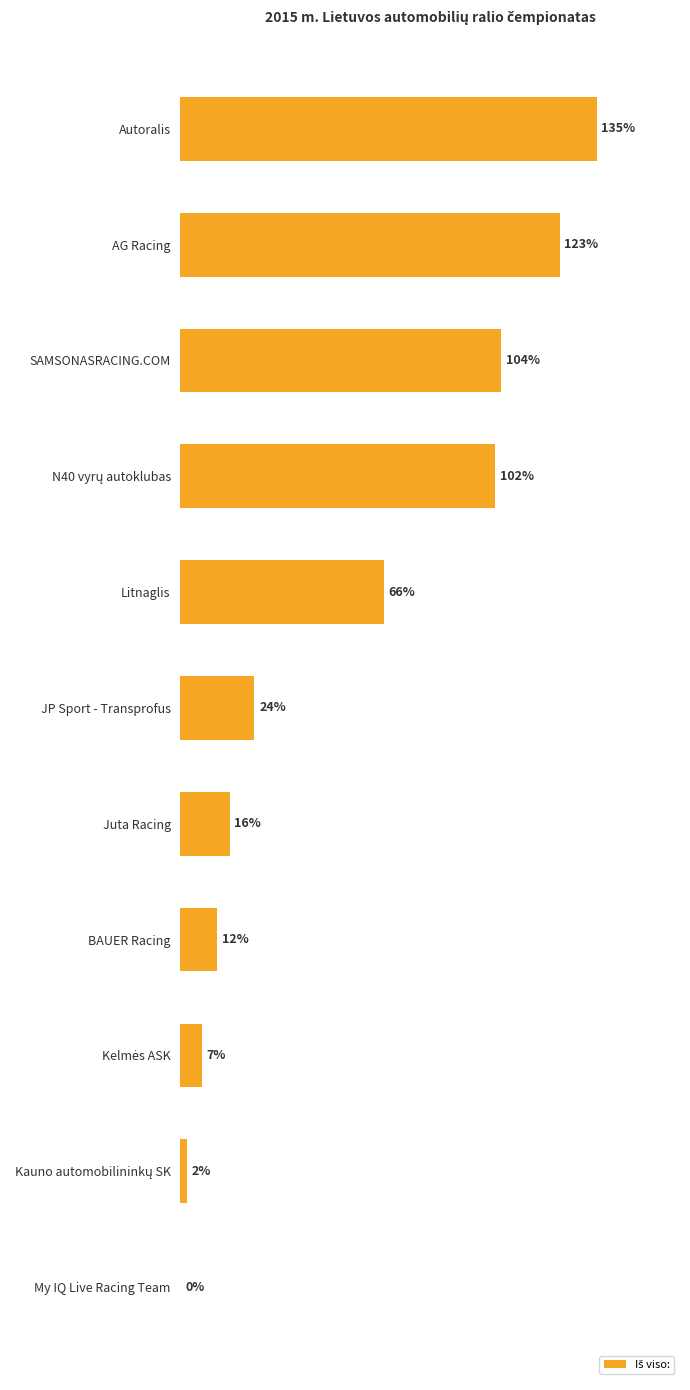

Which label corresponds to the largest value in the chart?

Autoralis